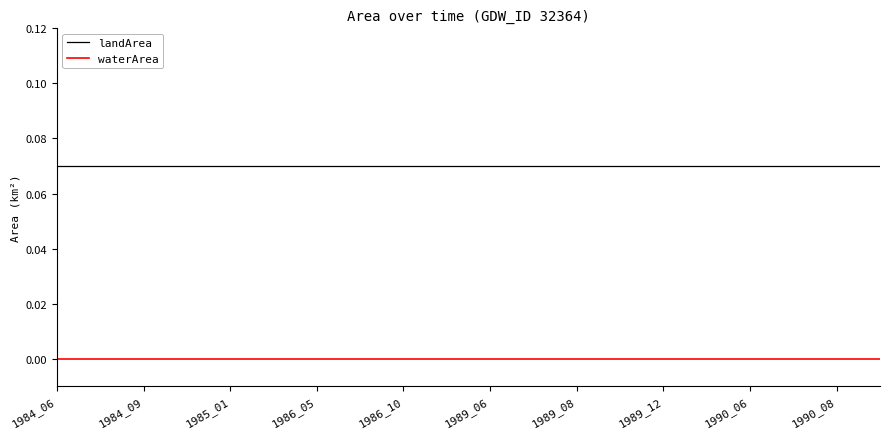

Which series has the largest total across all categories?

landArea